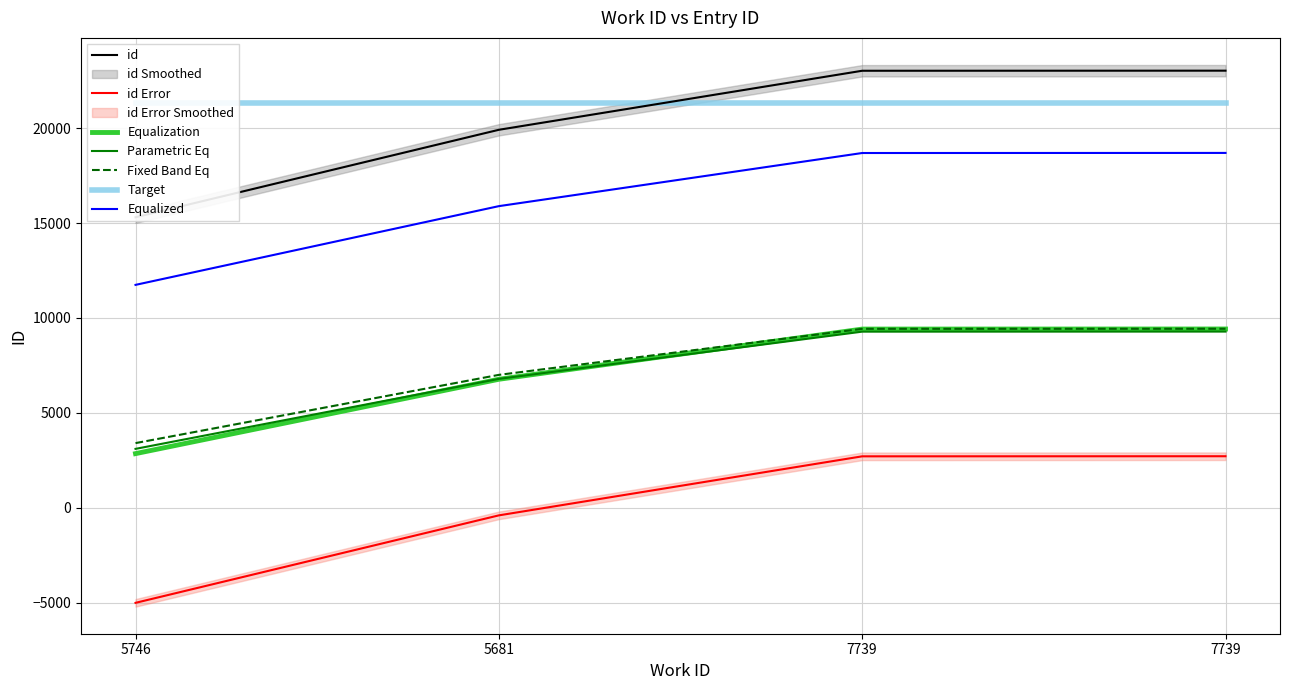

Which has a higher value, 7739 or 7739?

7739